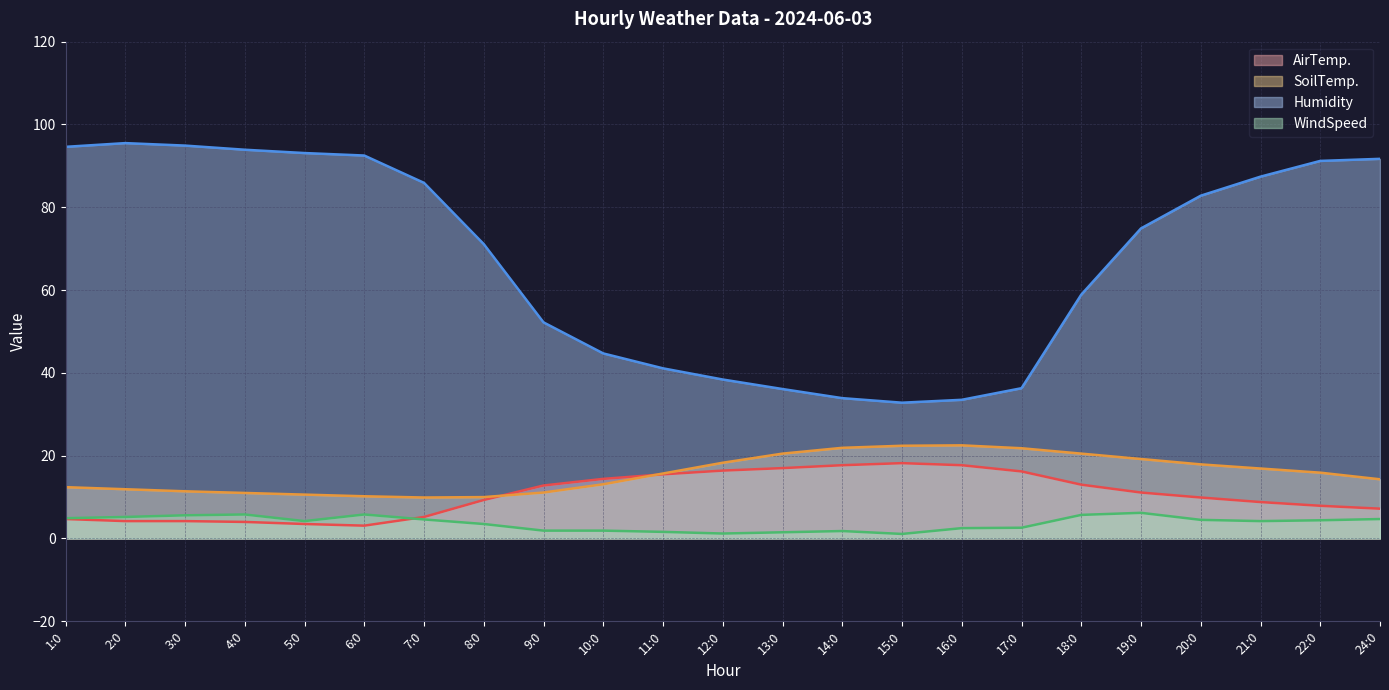

At which label is WindSpeed closest to 3?

17:0